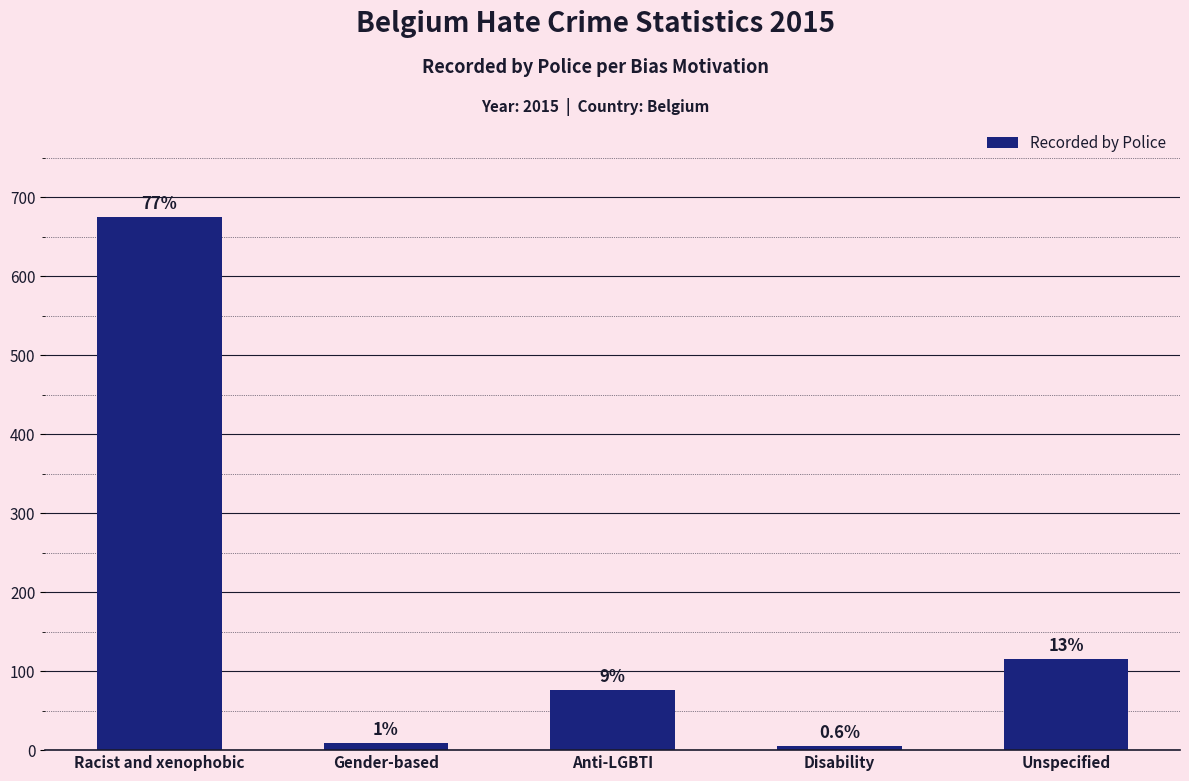

Which category has the highest value across all series?

Racist and xenophobic